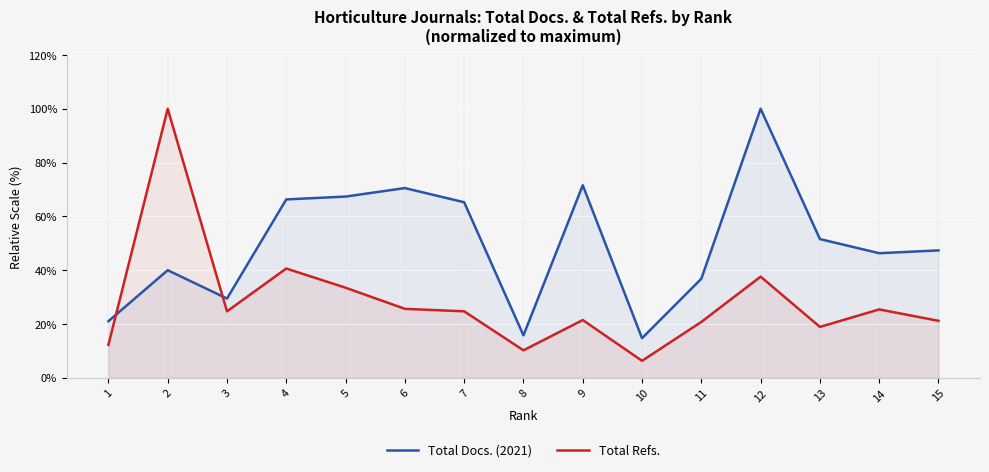

List the series in order of their peak value, lowest first.

Total Docs. (2021), Total Refs.